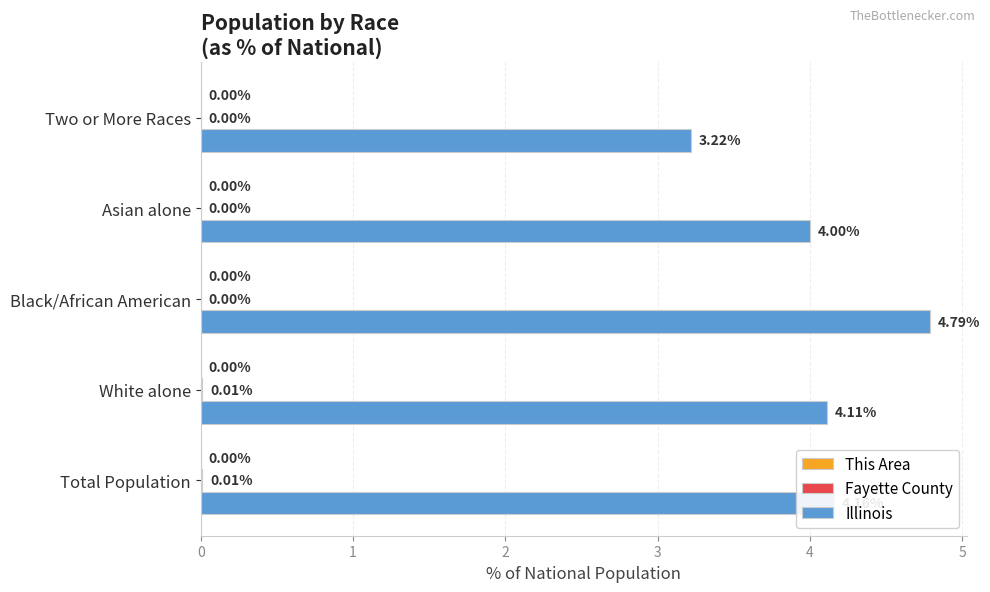

At which category is the sum across all series the highest?

Black/African American